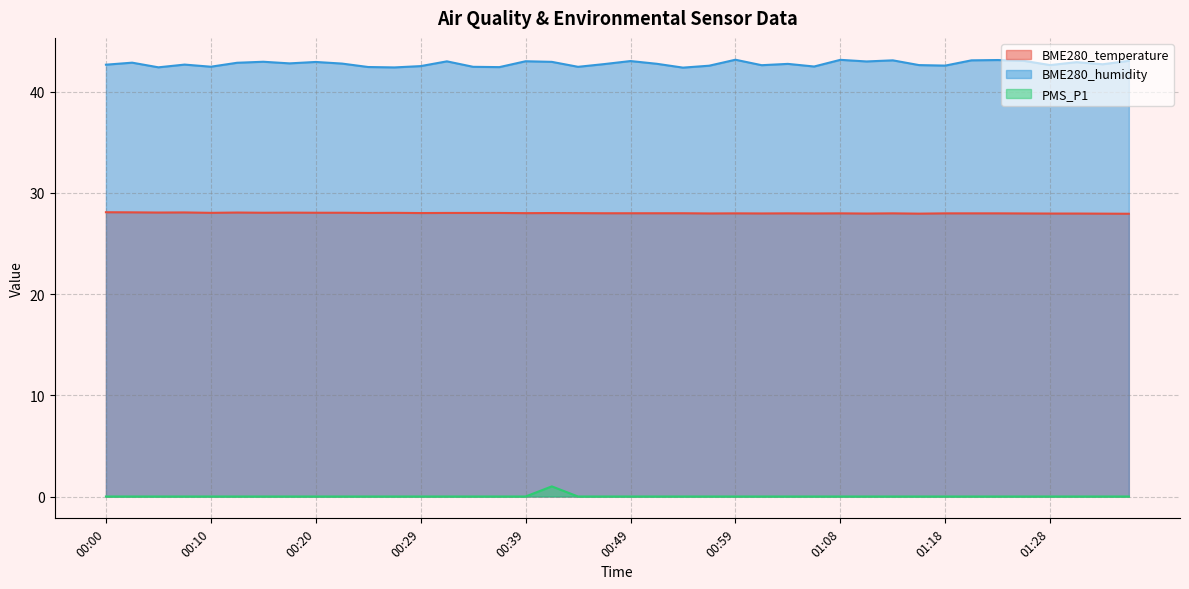

Read the BME280_temperature value at 00:27.

28.0